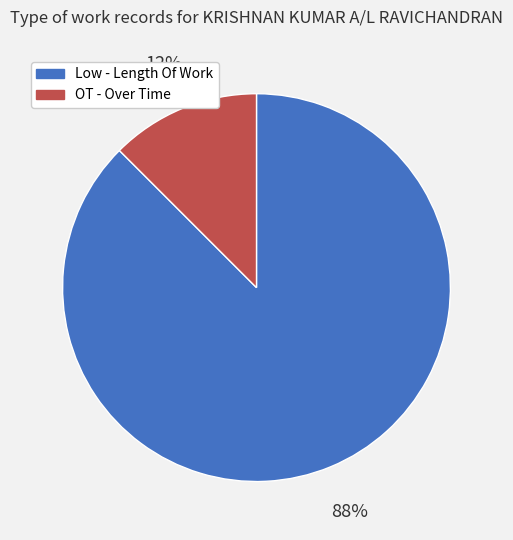

Which slice is the smallest?

OT - Over Time